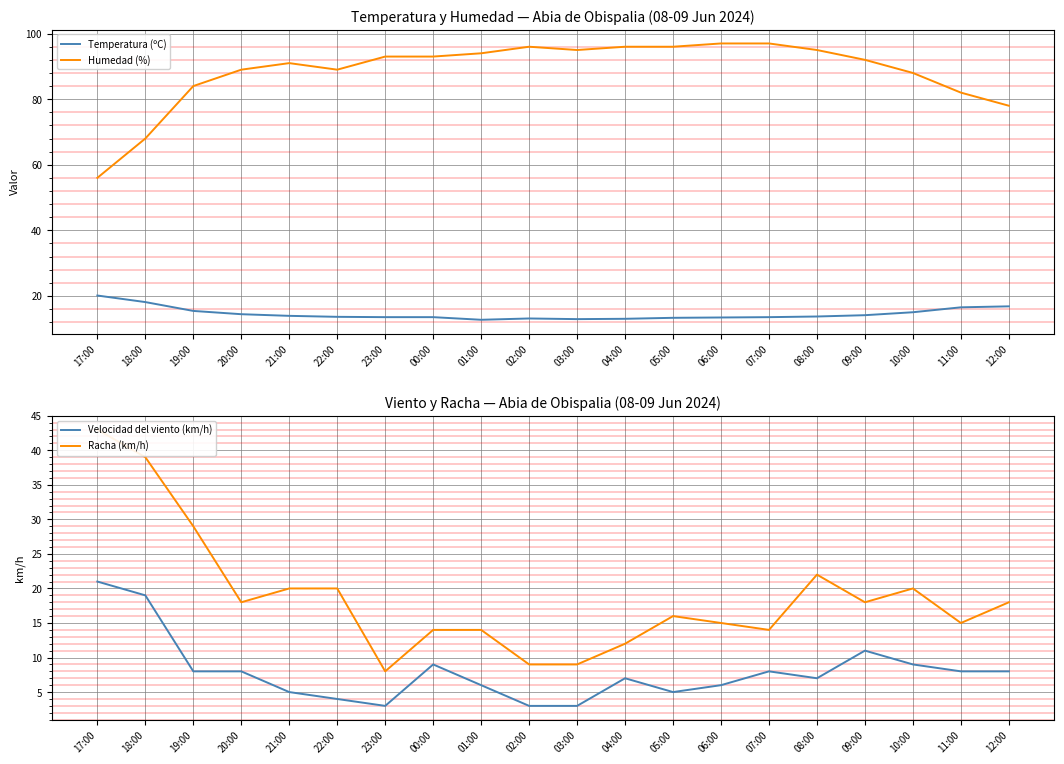

How many interior local peaks does the Racha (km/h) series have?

3